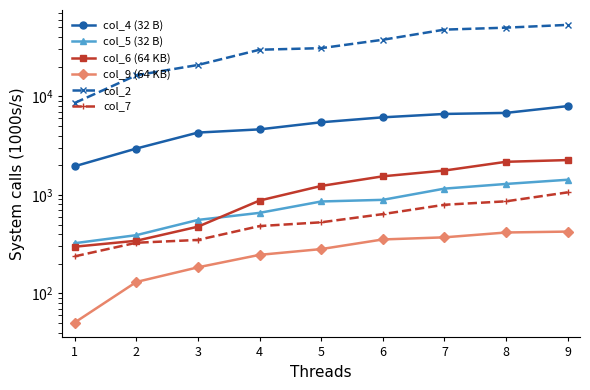

What is the minimum value shown in the chart?

50.7